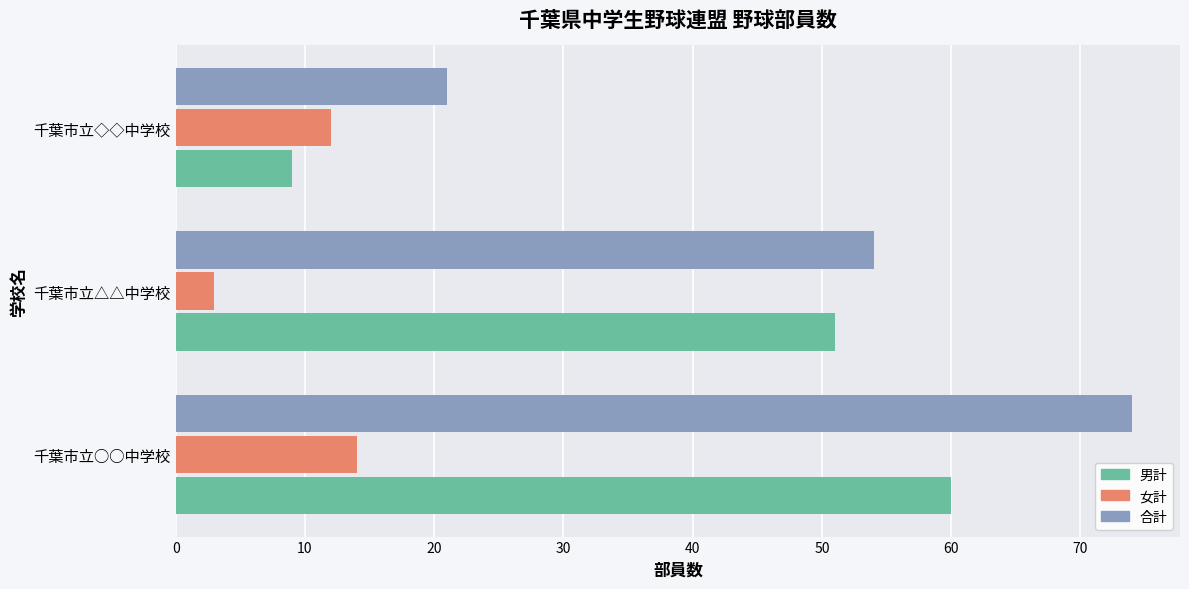

What is the average value of the 合計 series?

50